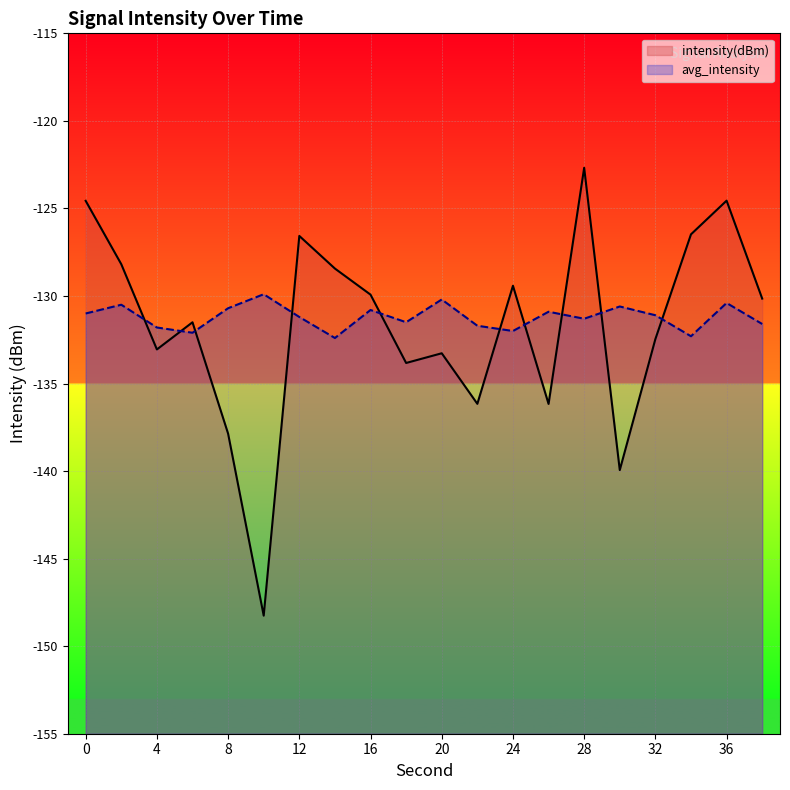

Reading left to right, transcribe all the data shown in this chart.

intensity(dBm): 0=-124.6	2=-128.2	4=-133.1	6=-131.5	8=-137.9	10=-148.3	12=-126.6	14=-128.4	16=-129.9	18=-133.8	20=-133.3	22=-136.2	24=-129.4	26=-136.2	28=-122.7	30=-139.9	32=-132.5	34=-126.5	36=-124.6	38=-130.2
avg_intensity: 0=-131.0	2=-130.5	4=-131.8	6=-132.1	8=-130.7	10=-129.9	12=-131.2	14=-132.4	16=-130.8	18=-131.5	20=-130.2	22=-131.7	24=-132.0	26=-130.9	28=-131.3	30=-130.6	32=-131.1	34=-132.3	36=-130.4	38=-131.6